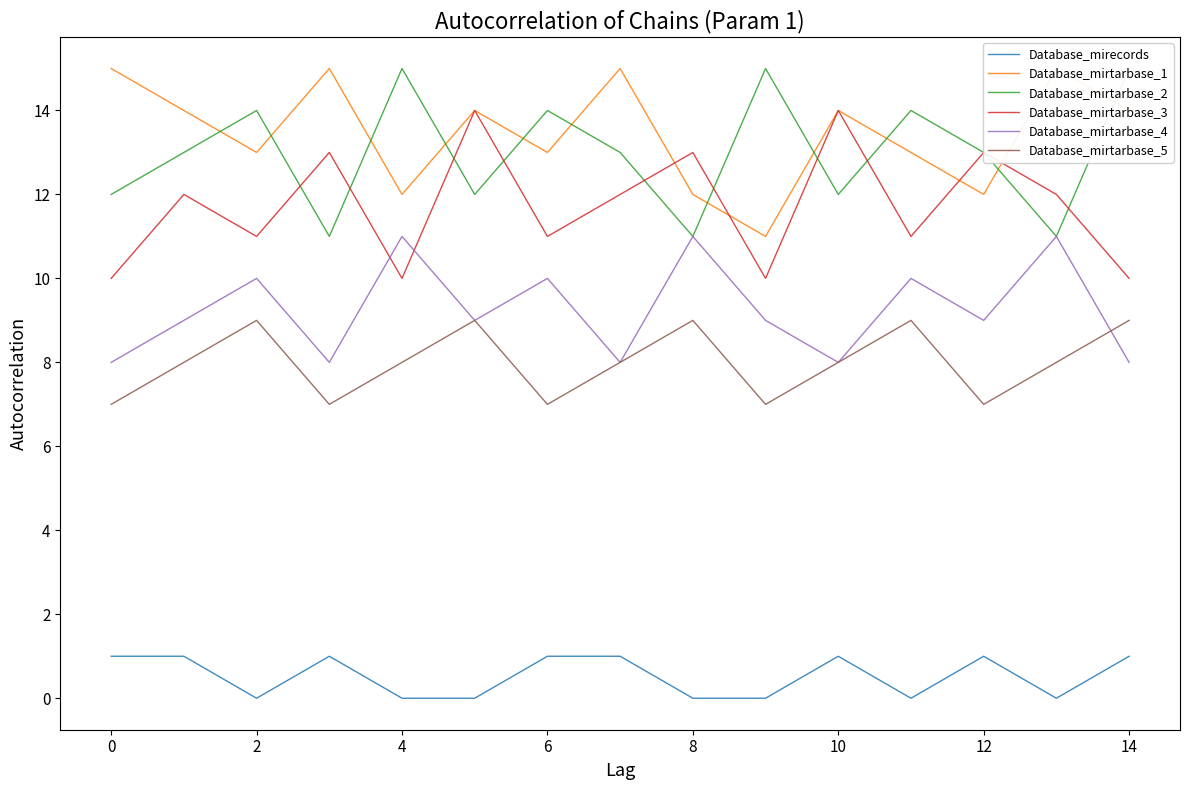

What is the maximum value shown in the chart?

15